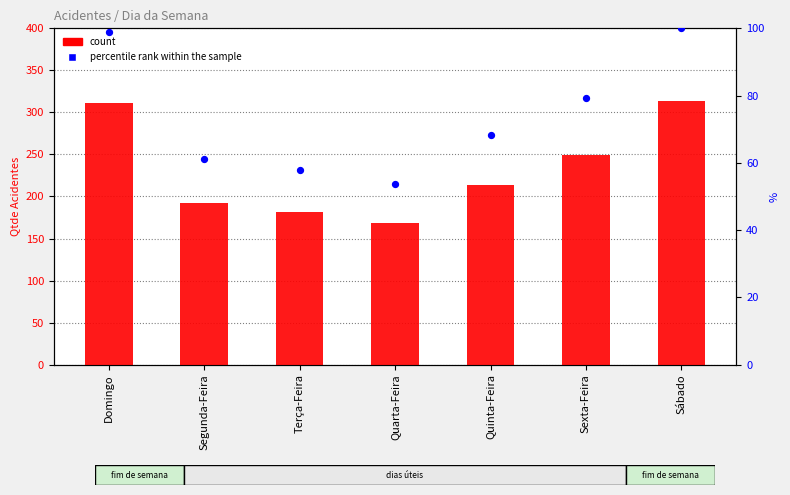

Which series contains the lowest Y value?

percentile rank within the sample